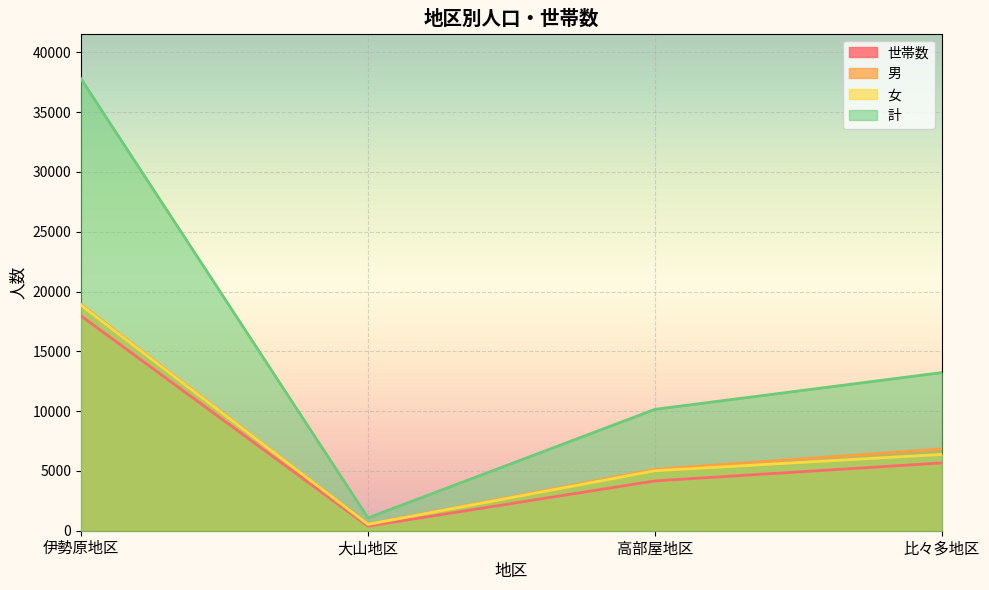

At which label does 女 reach its minimum?

大山地区